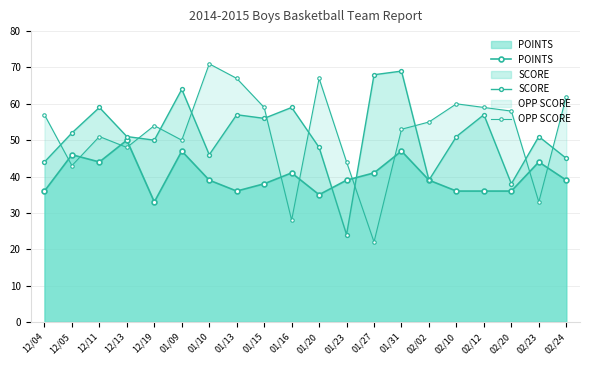

What is the difference between the maximum and minimum values in the POINTS series?

17